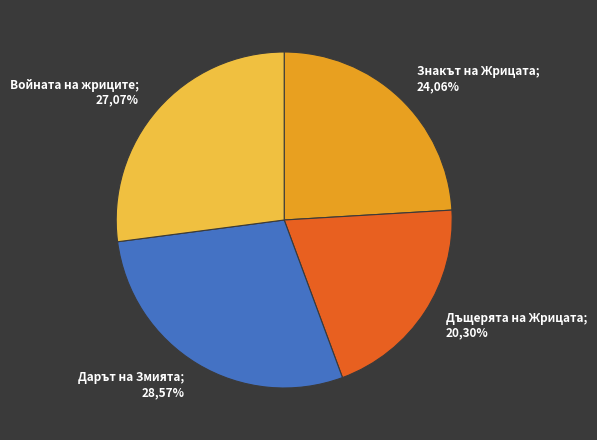

What percentage is NOT represented by Дъщерята на Жрицата?

79.7%